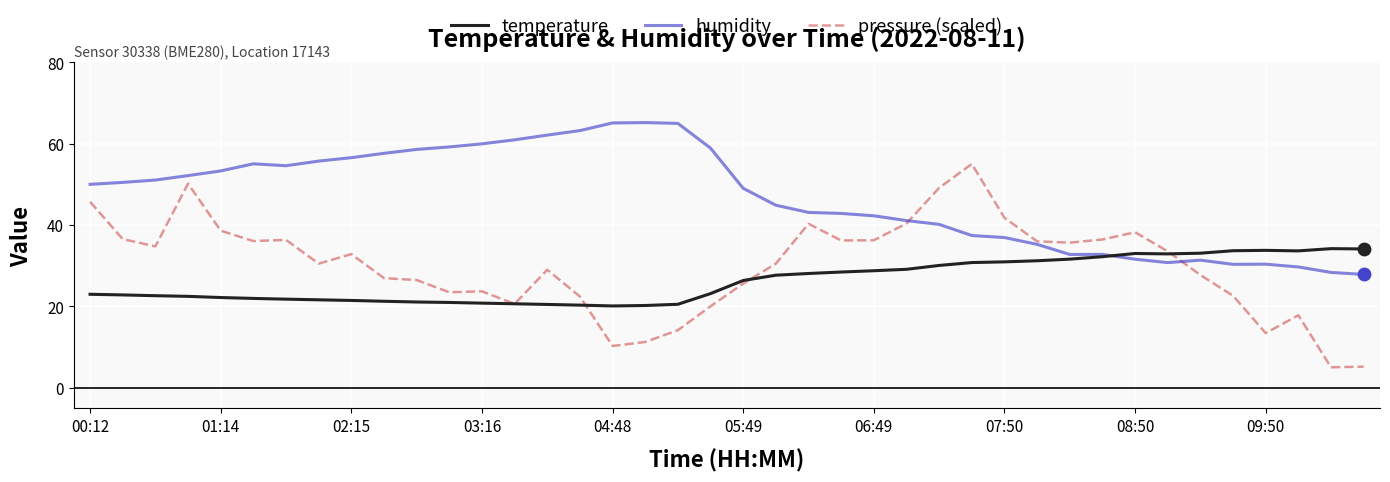

Which series has the largest total across all categories?

humidity